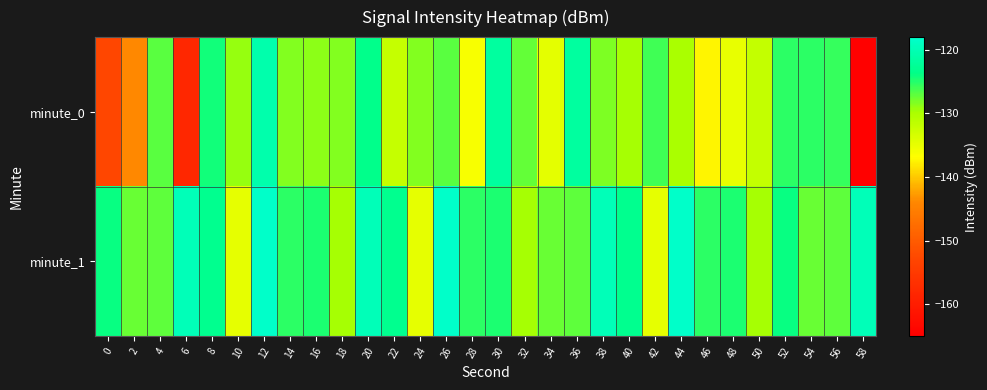

Which series changed the most between 2 and 42?

minute_0